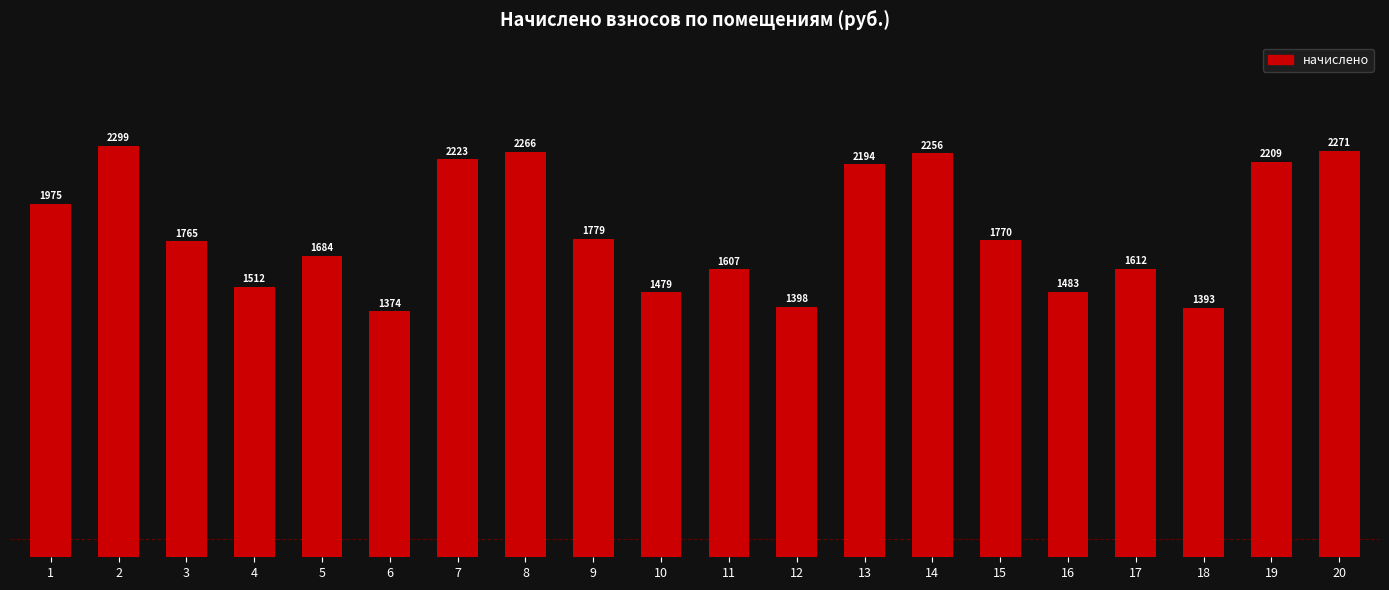

How many categories are shown in the chart?

20